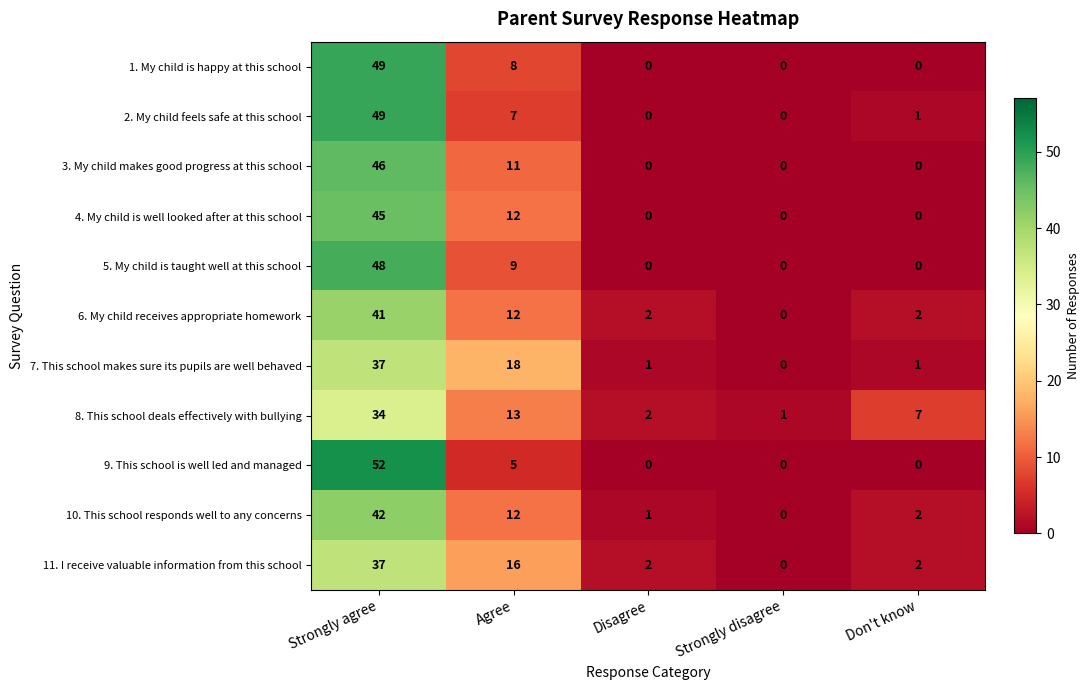

The 11. I receive valuable information from this school series shows 2 at Don't know. True or false?

True